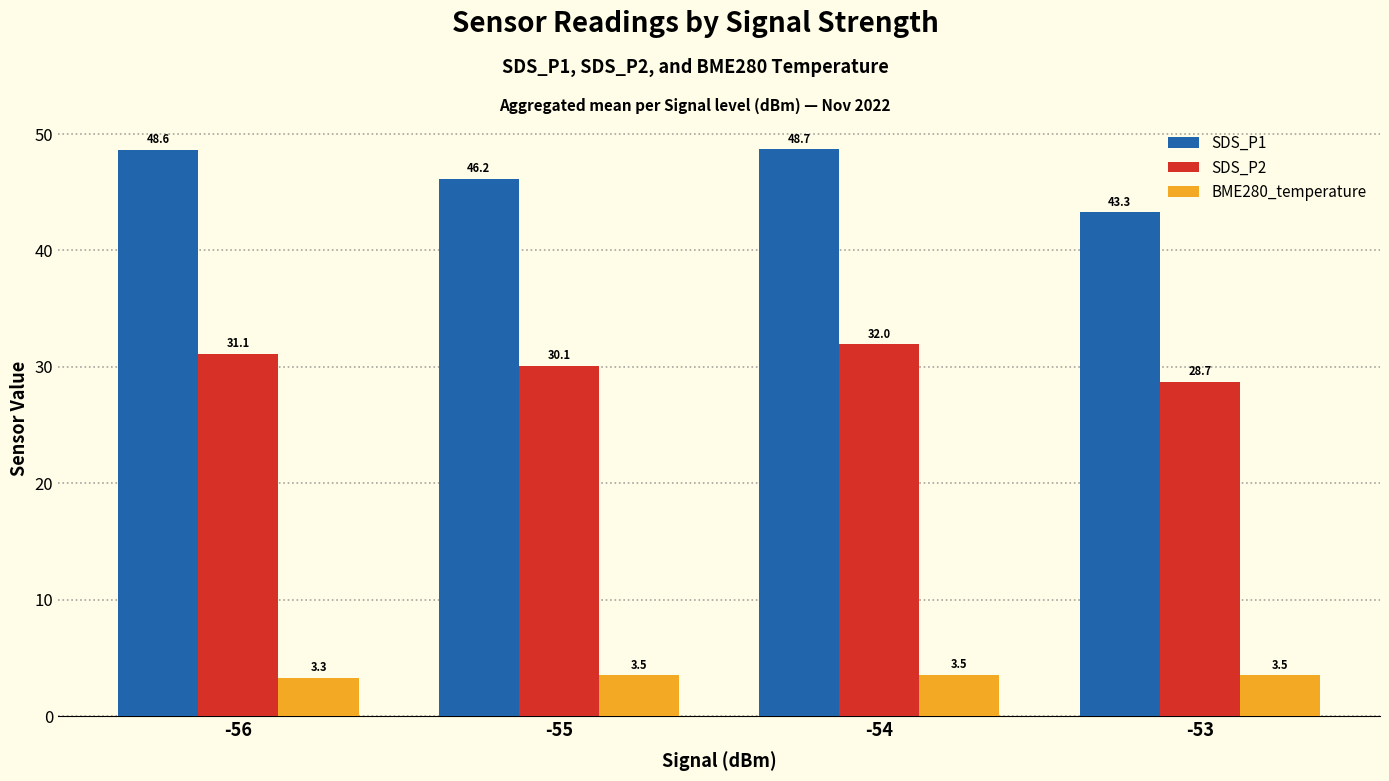

Which category has the highest value in the BME280_temperature series?

-54